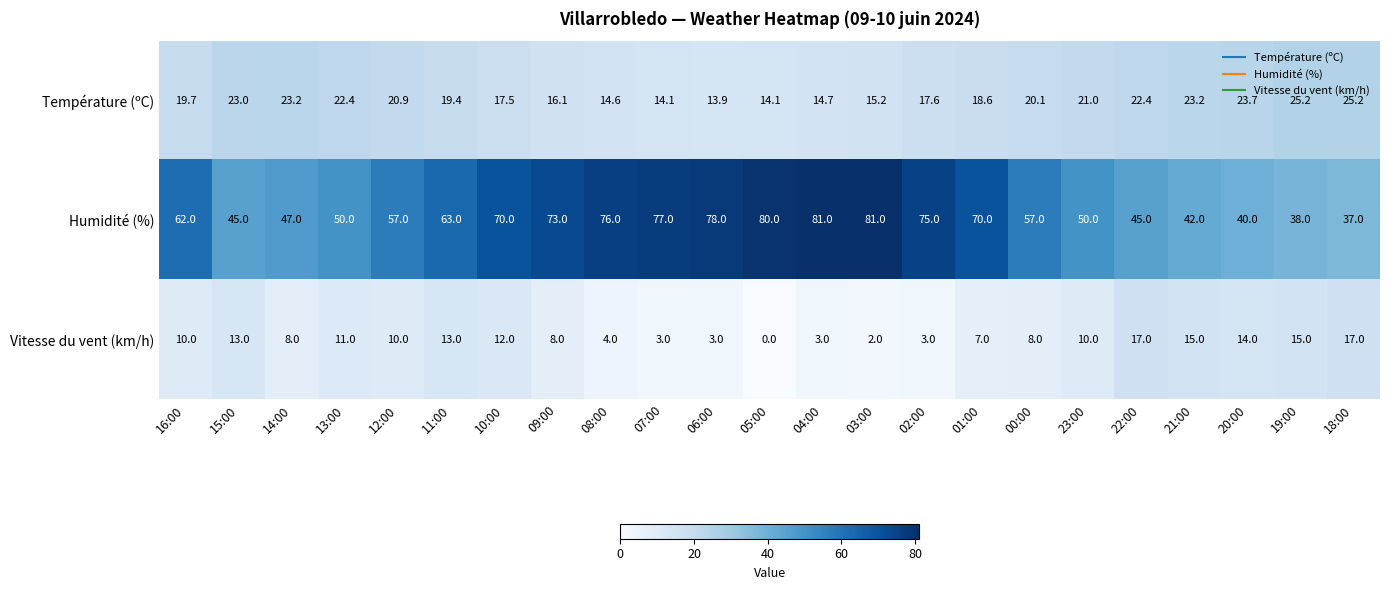

Count the number of categories in the chart.

23